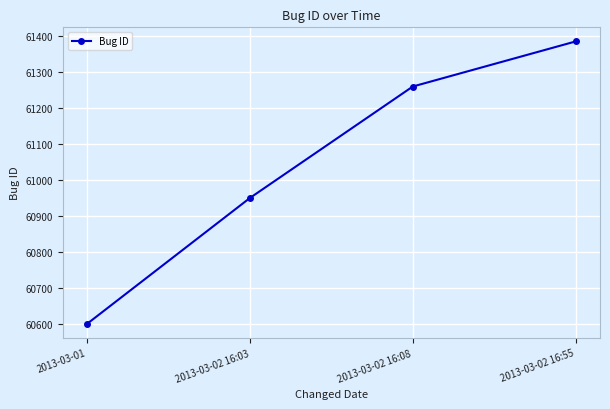

True or false: there are more than 1 points higher than both neighbors.

False